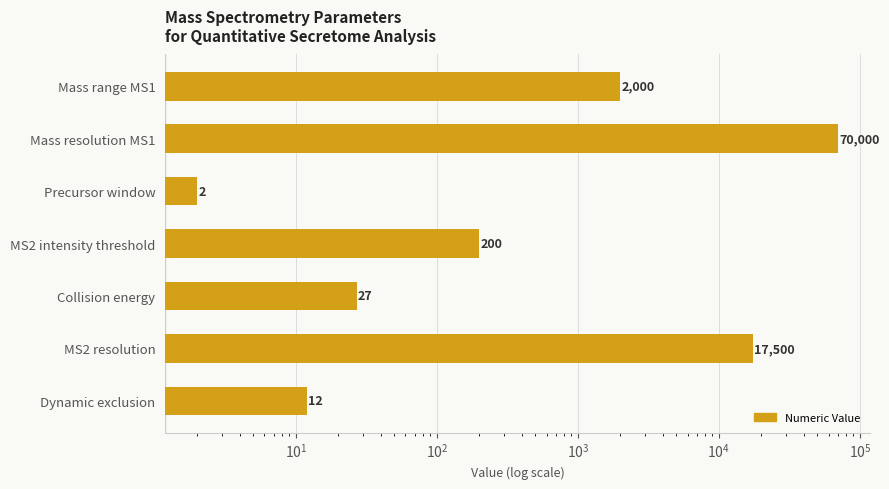

What is the average value?

12820